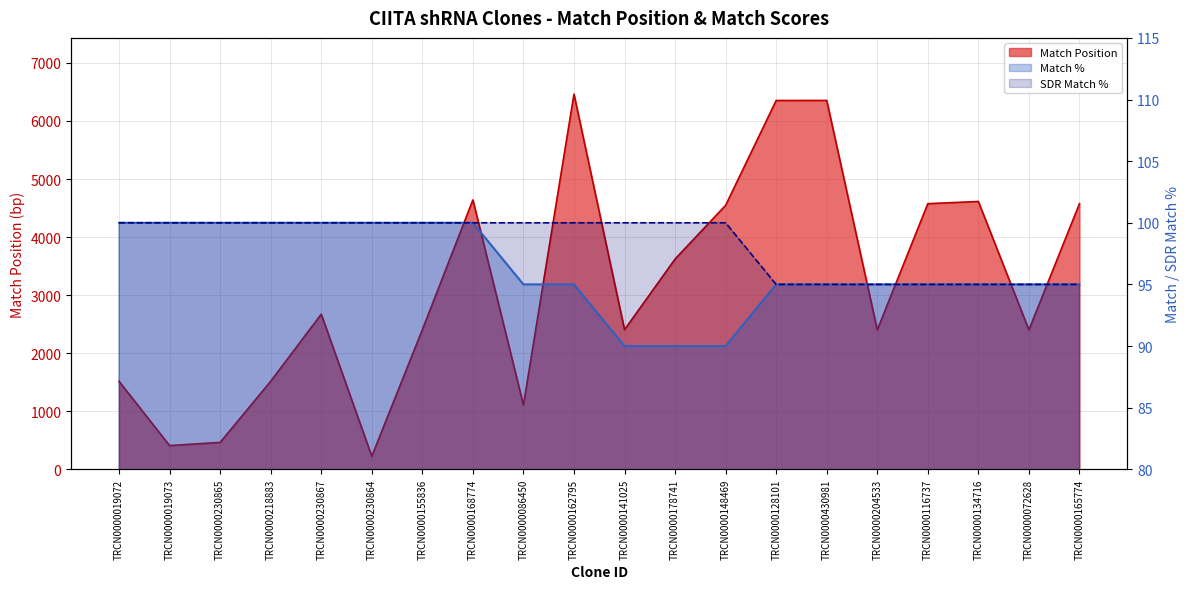

How many Match % values are between 95 and 100?

17